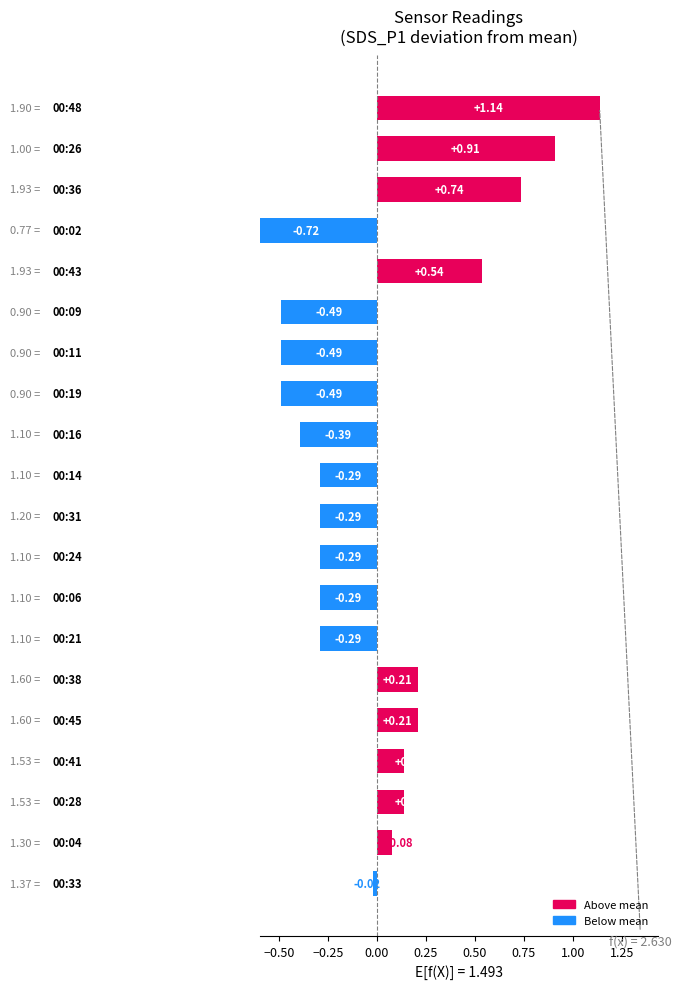

True or false: the data shows 0.9 at −0.50.

True